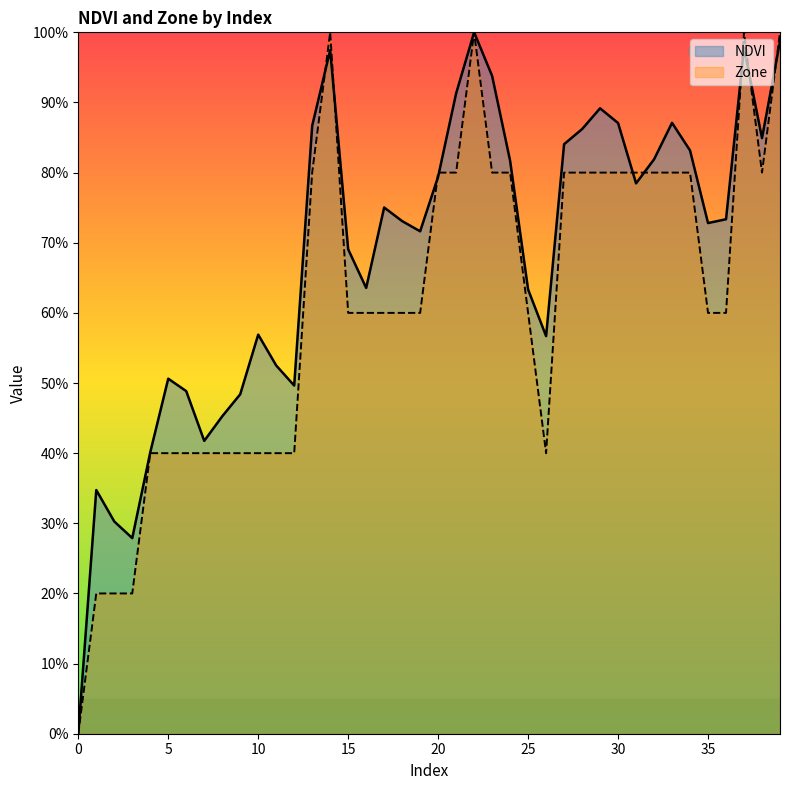

List the labels in order of NDVI value, largest first.

22, 39, 37, 14, 23, 21, 29, 33, 30, 13, 28, 38, 27, 34, 32, 24, 20, 31, 17, 36, 18, 35, 19, 15, 16, 25, 10, 26, 11, 5, 12, 6, 9, 8, 7, 4, 1, 2, 3, 0